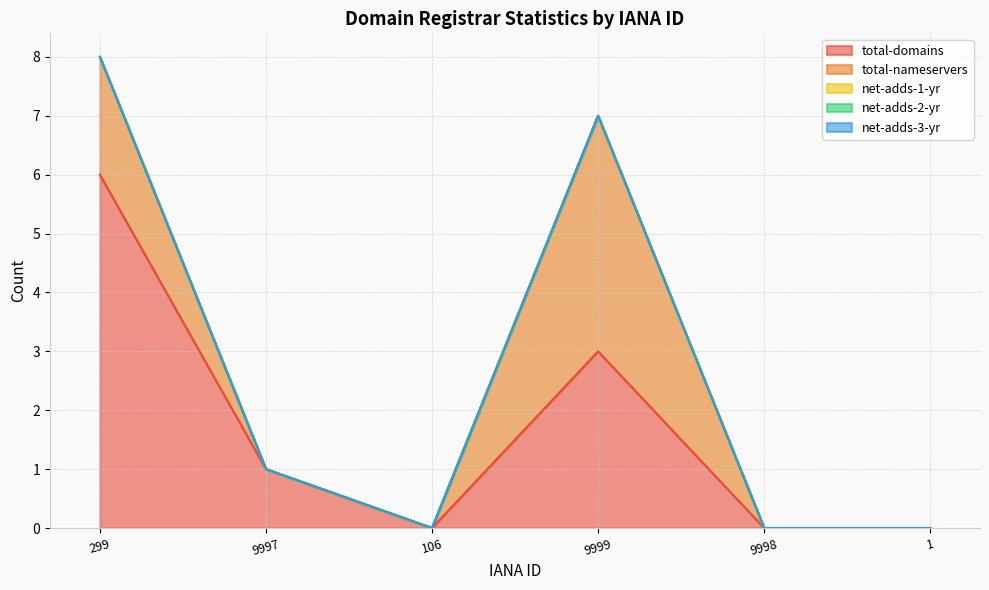

Which category has the highest value across all series?

299